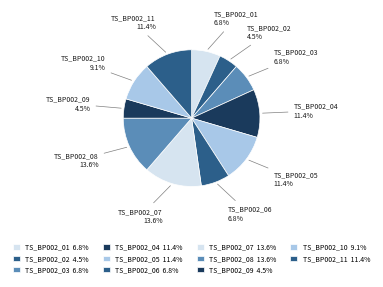

What is the smallest slice in the pie chart?

TS_BP002_02